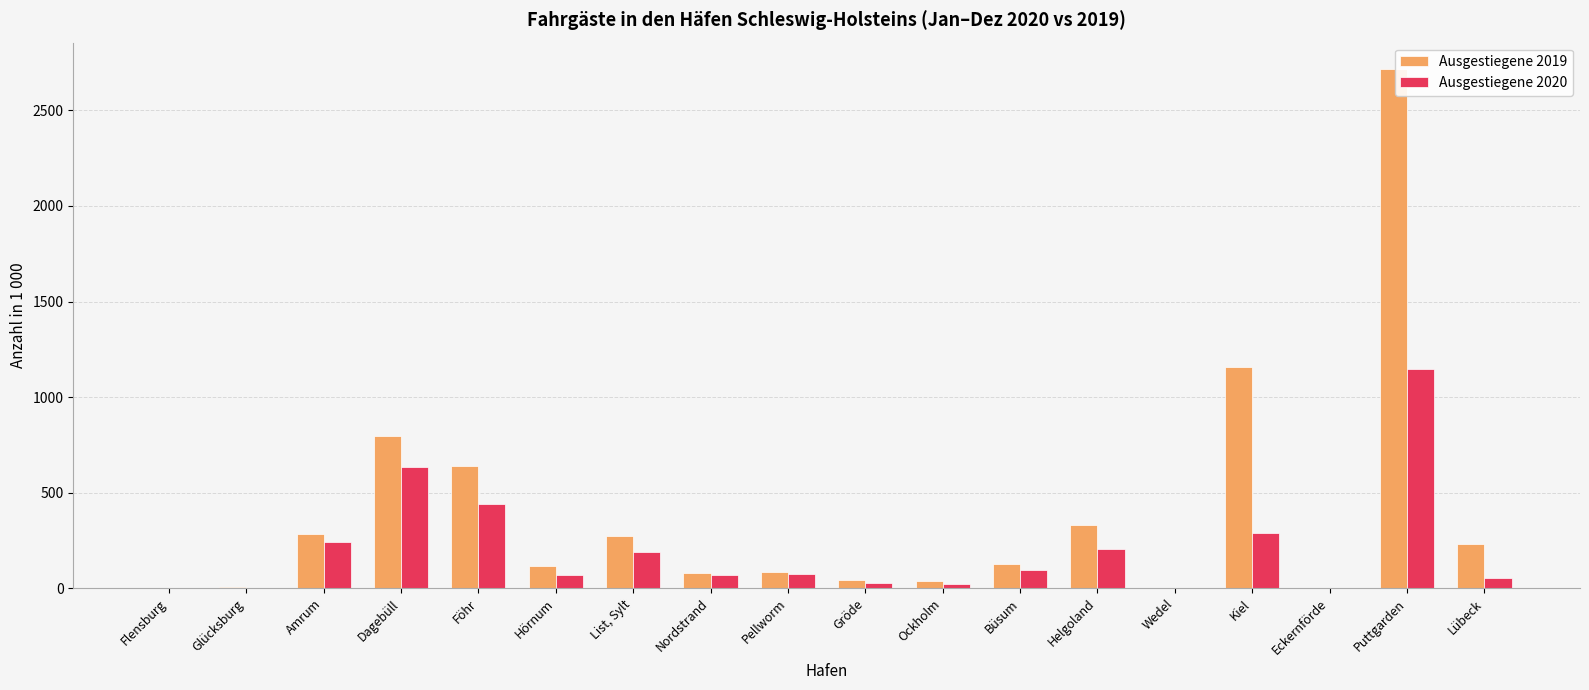

Which series changed the most between Föhr and Pellworm?

Ausgestiegene 2019